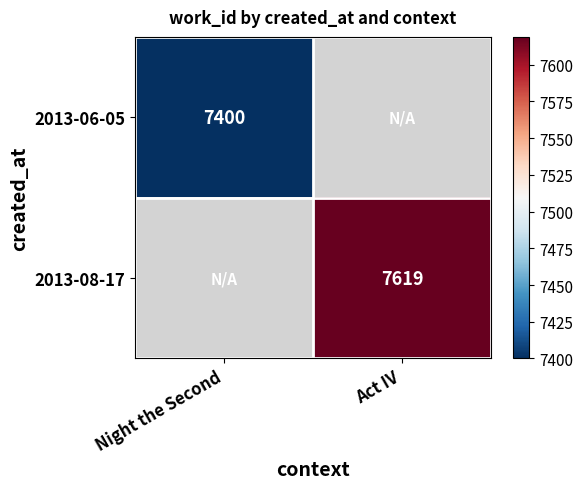

Is the value of 2013-08-17 at Act IV greater than the value of 2013-06-05 at Night the Second?

Yes